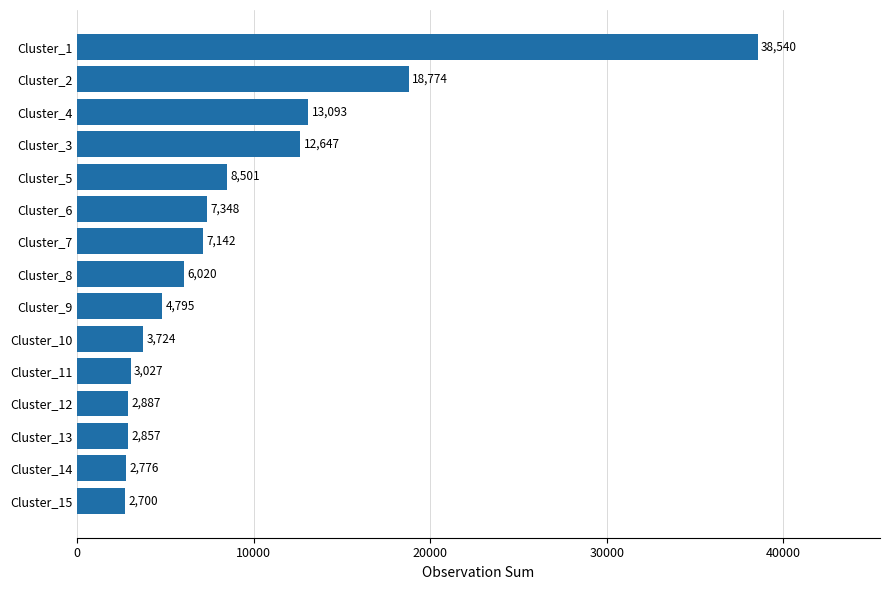

At which label is the value closest to 20620?

Cluster_2